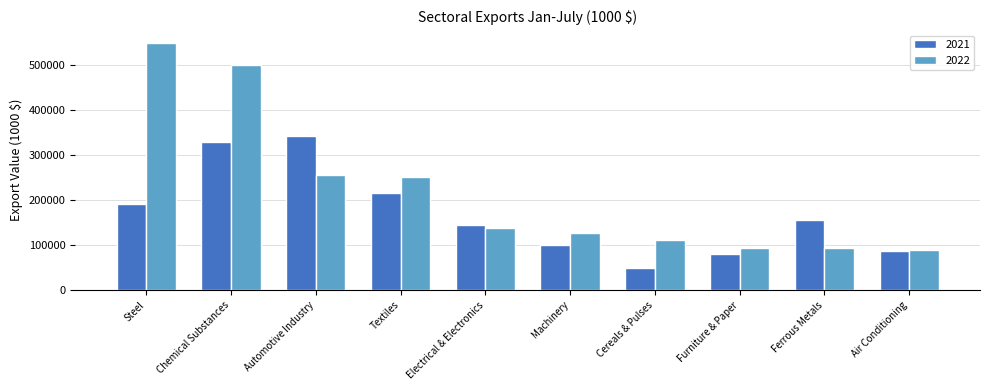

The value of 2021 at Automotive Industry is 602055.4. True or false?

False